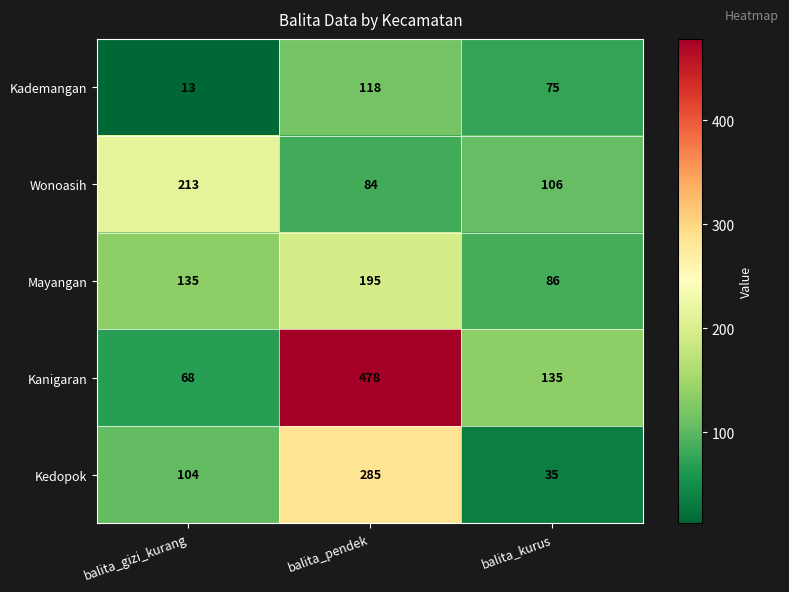

Reading right to left, transcribe all the data shown in this chart.

Kademangan: 75	118	13
Wonoasih: 106	84	213
Mayangan: 86	195	135
Kanigaran: 135	478	68
Kedopok: 35	285	104